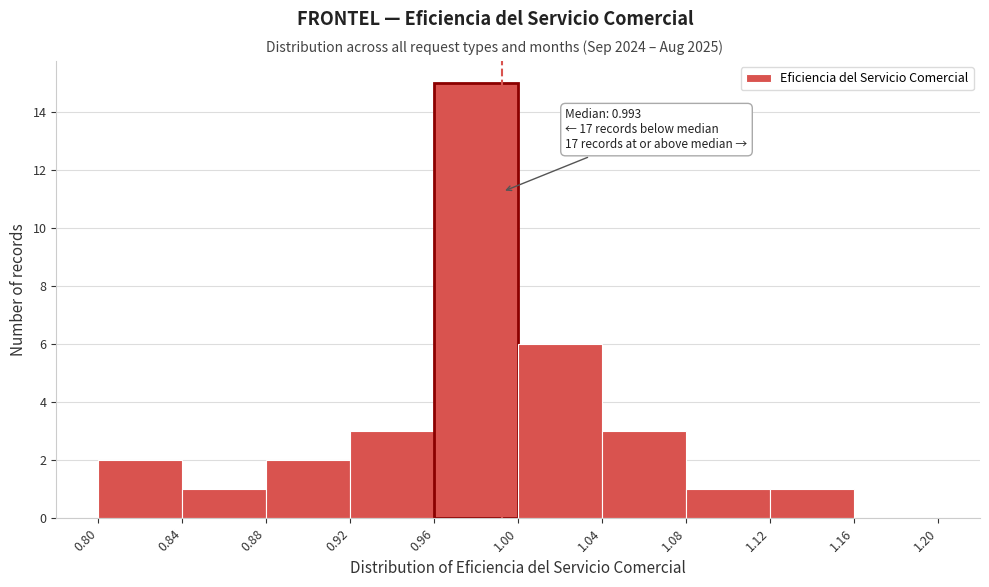

Which range on the x-axis has the tallest bar?

0.96 to 1.00